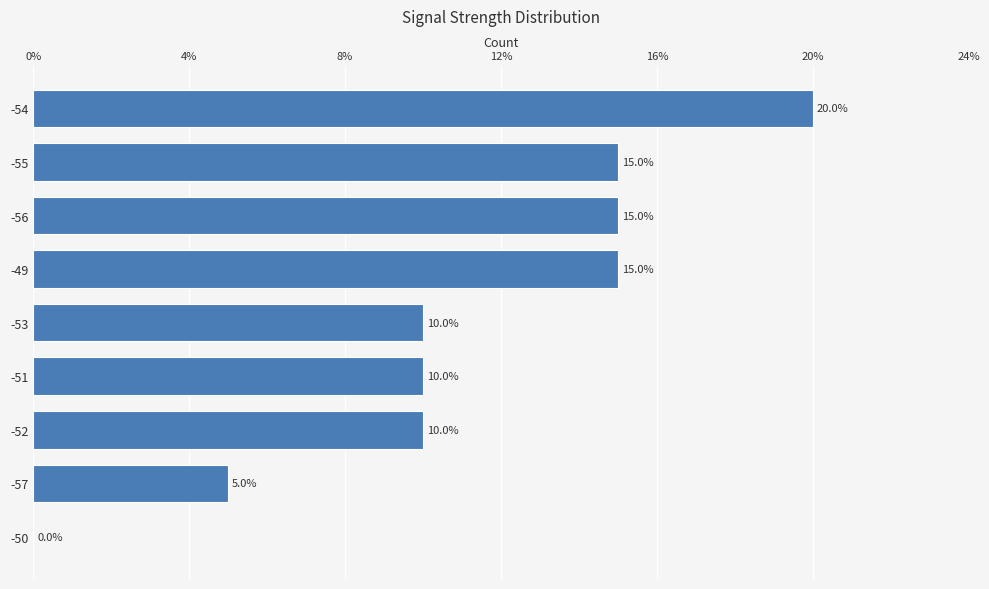

What is the sum of the values at -55 and -51?

25